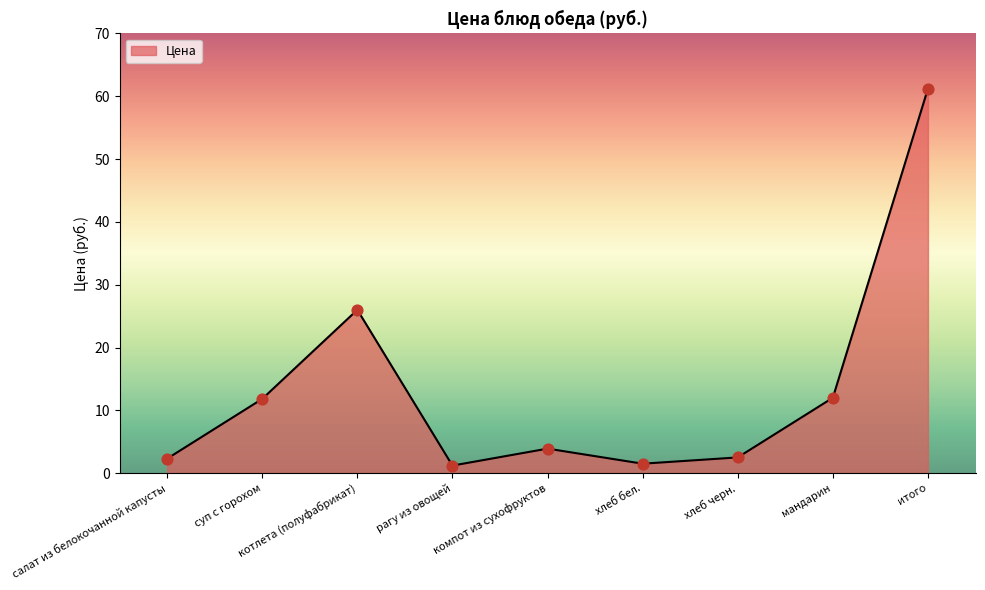

What is the ratio of the value at суп с горохом to the value at компот из сухофруктов?

3.0